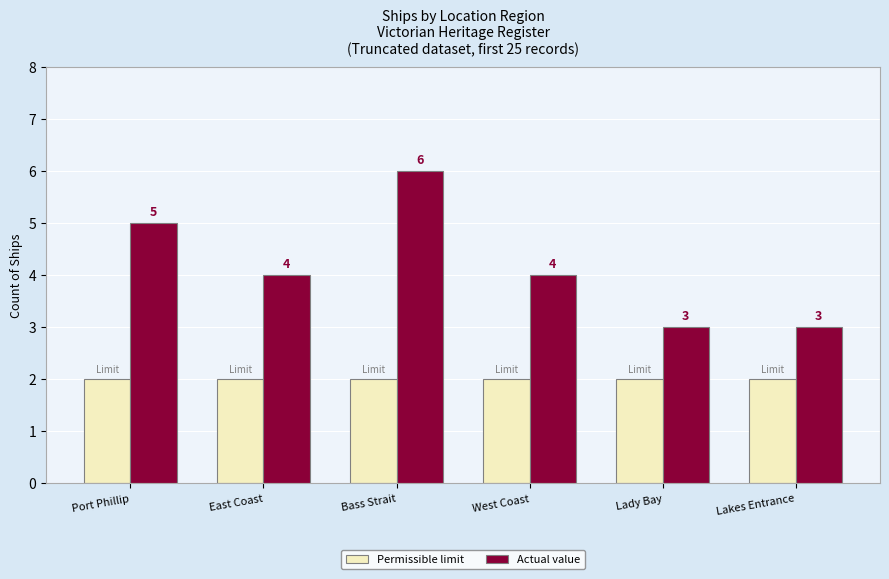

True or false: Permissible limit has a value of 1 at Lakes Entrance.

False